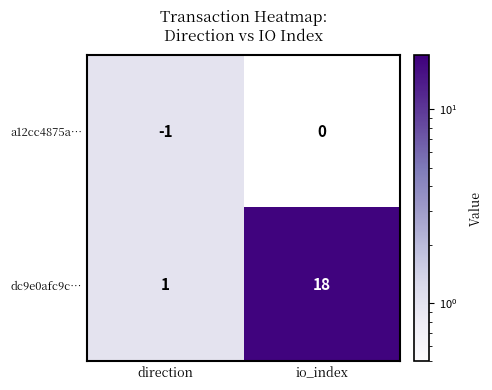

What is the total value across all series at direction?

0